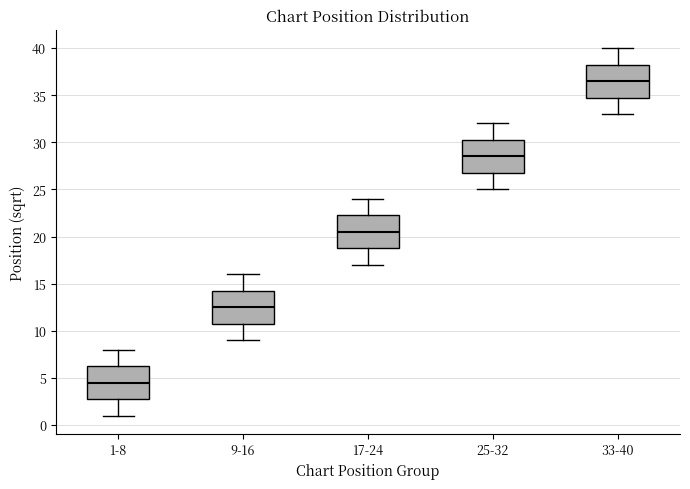

Reading left to right, transcribe this box plot: for each box, give where its median line is, the range the box spans, and where its two whiskers end, as read against the y-axis. The values are not printed on the chart, so give them approximately, as read against the axis.

1-8: median 4.5, box 3.0 to 6.5, whiskers 1.0 to 8.0
9-16: median 12.5, box 11.0 to 14.5, whiskers 9.0 to 16.0
17-24: median 20.5, box 19.0 to 22.5, whiskers 17.0 to 24.0
25-32: median 28.5, box 27.0 to 30.5, whiskers 25.0 to 32.0
33-40: median 36.5, box 35.0 to 38.5, whiskers 33.0 to 40.0